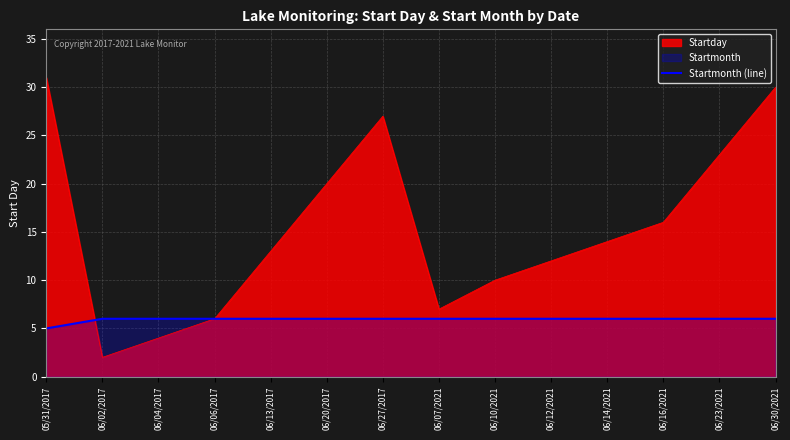

Reading left to right, extract all data points from this chart.

05/31/2017=5	06/02/2017=6	06/04/2017=6	06/06/2017=6	06/13/2017=6	06/20/2017=6	06/27/2017=6	06/07/2021=6	06/10/2021=6	06/12/2021=6	06/14/2021=6	06/16/2021=6	06/23/2021=6	06/30/2021=6